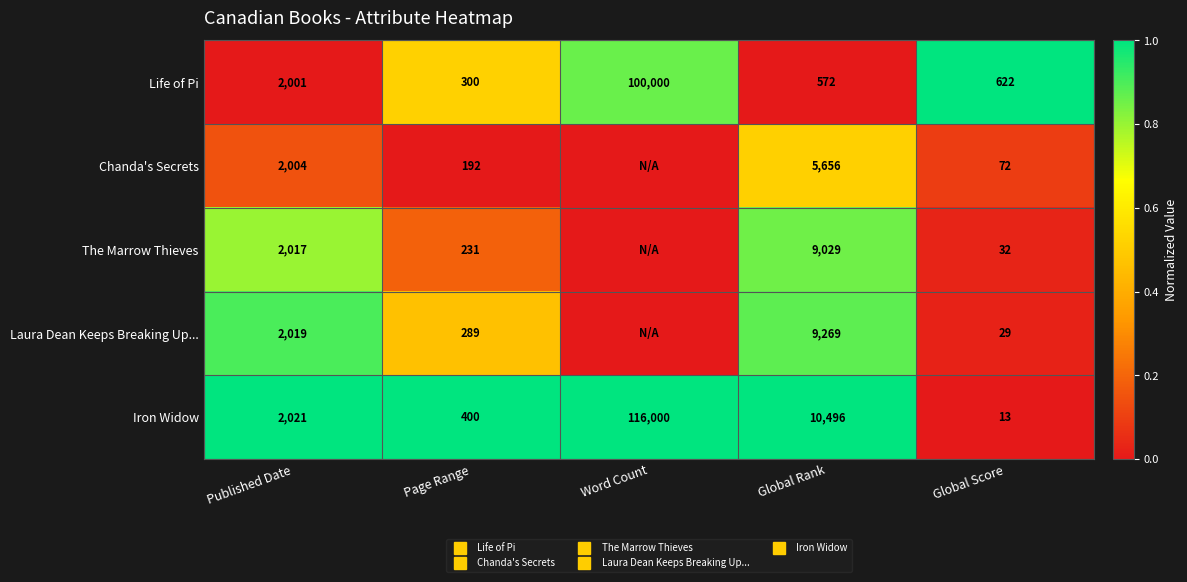

Which category has the highest value in the Laura Dean Keeps Breaking Up... series?

Published Date